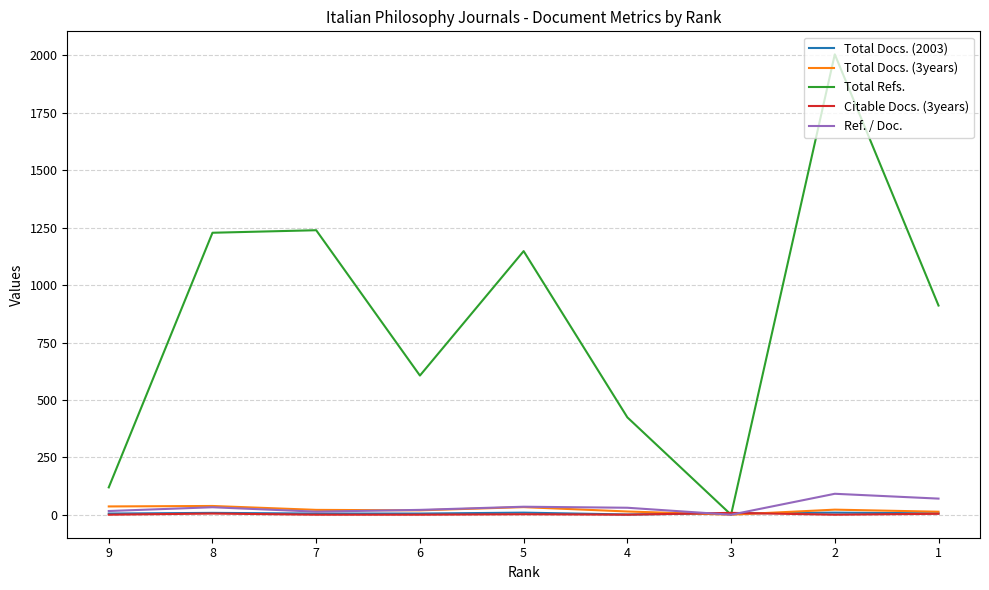

In Total Refs., how many points are lower than both neighbors (excluding endpoints)?

2